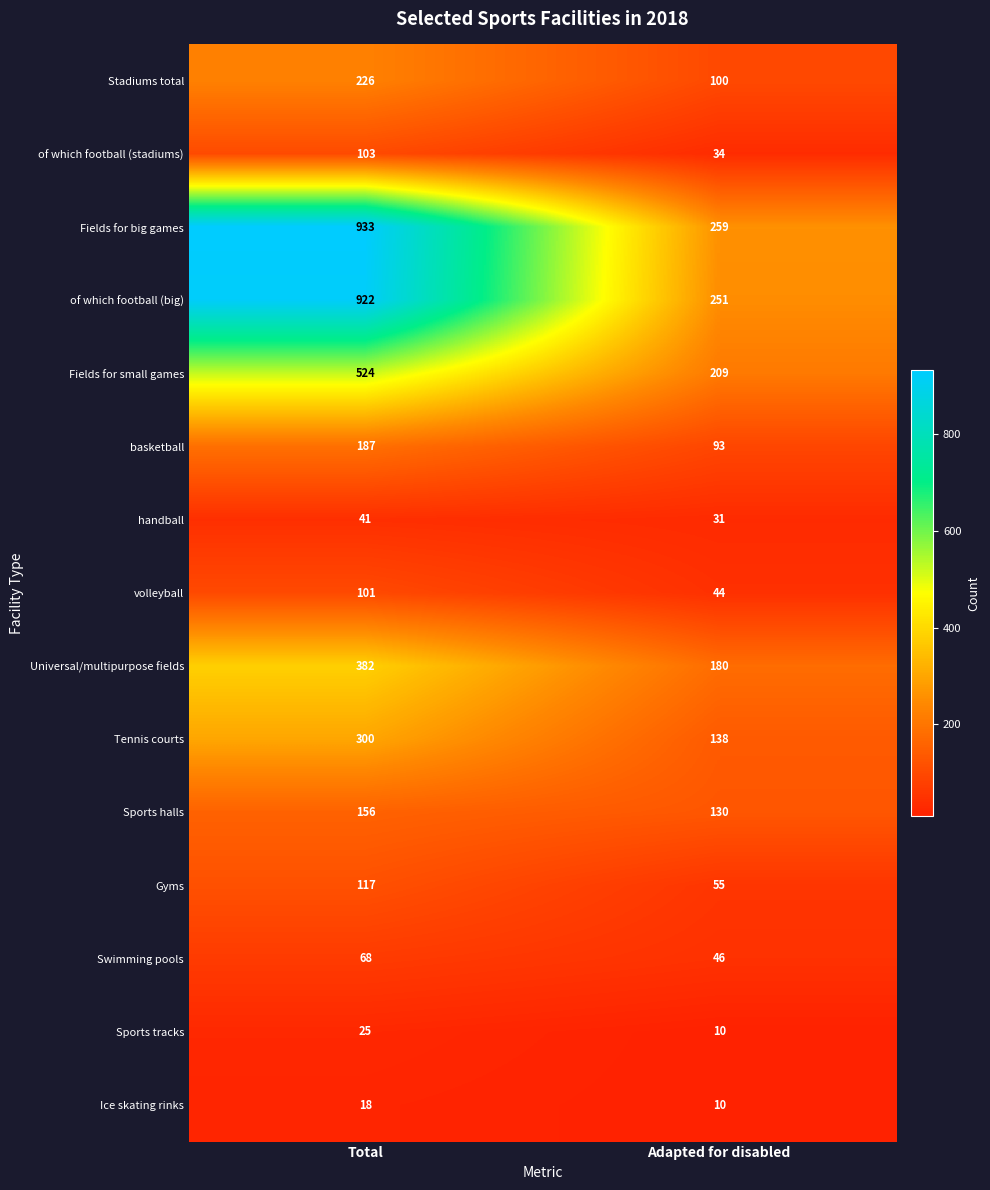

How many distinct data groups are displayed?

15